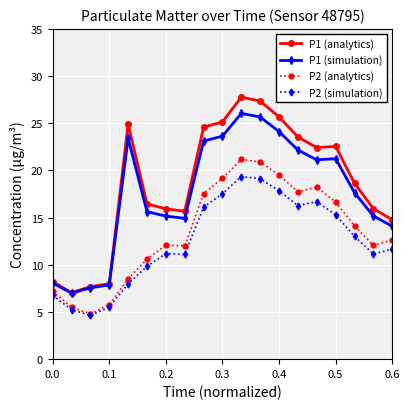

What is the greatest value displayed?

27.8